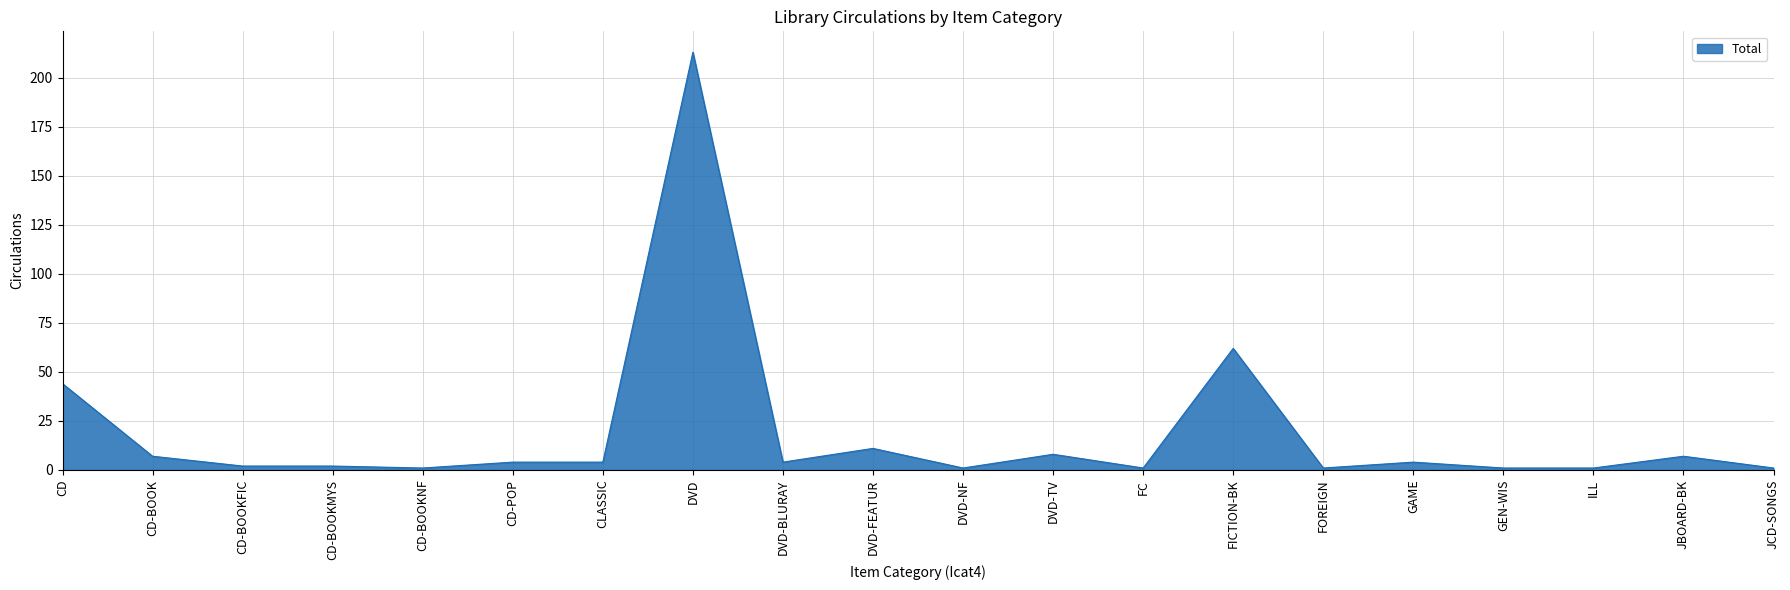

How many series are shown in this chart?

1